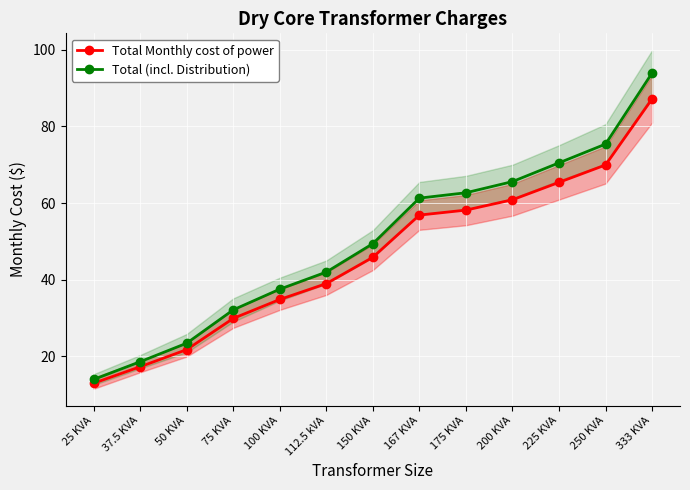

Which series has the largest total across all categories?

Total (incl. Distribution)